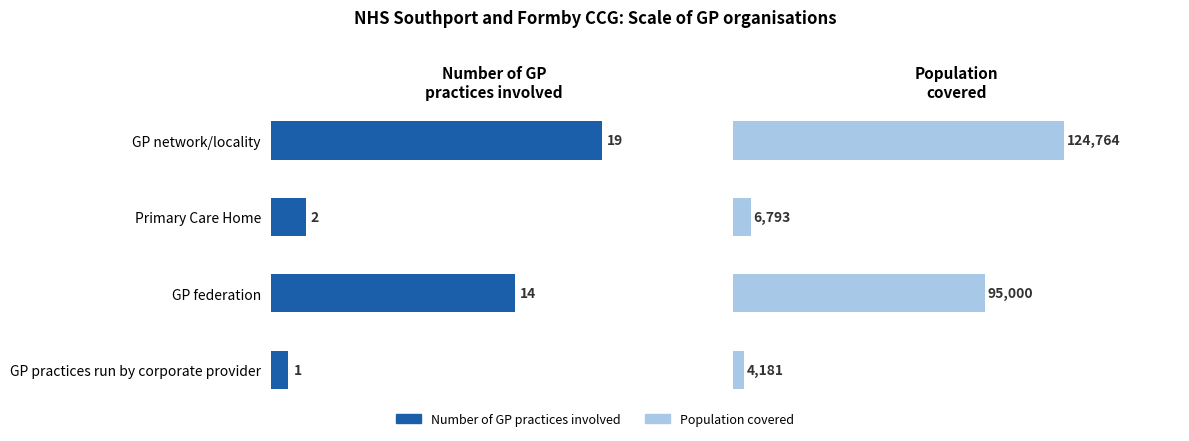

What is the average value of the Number of GP practices involved series?

9